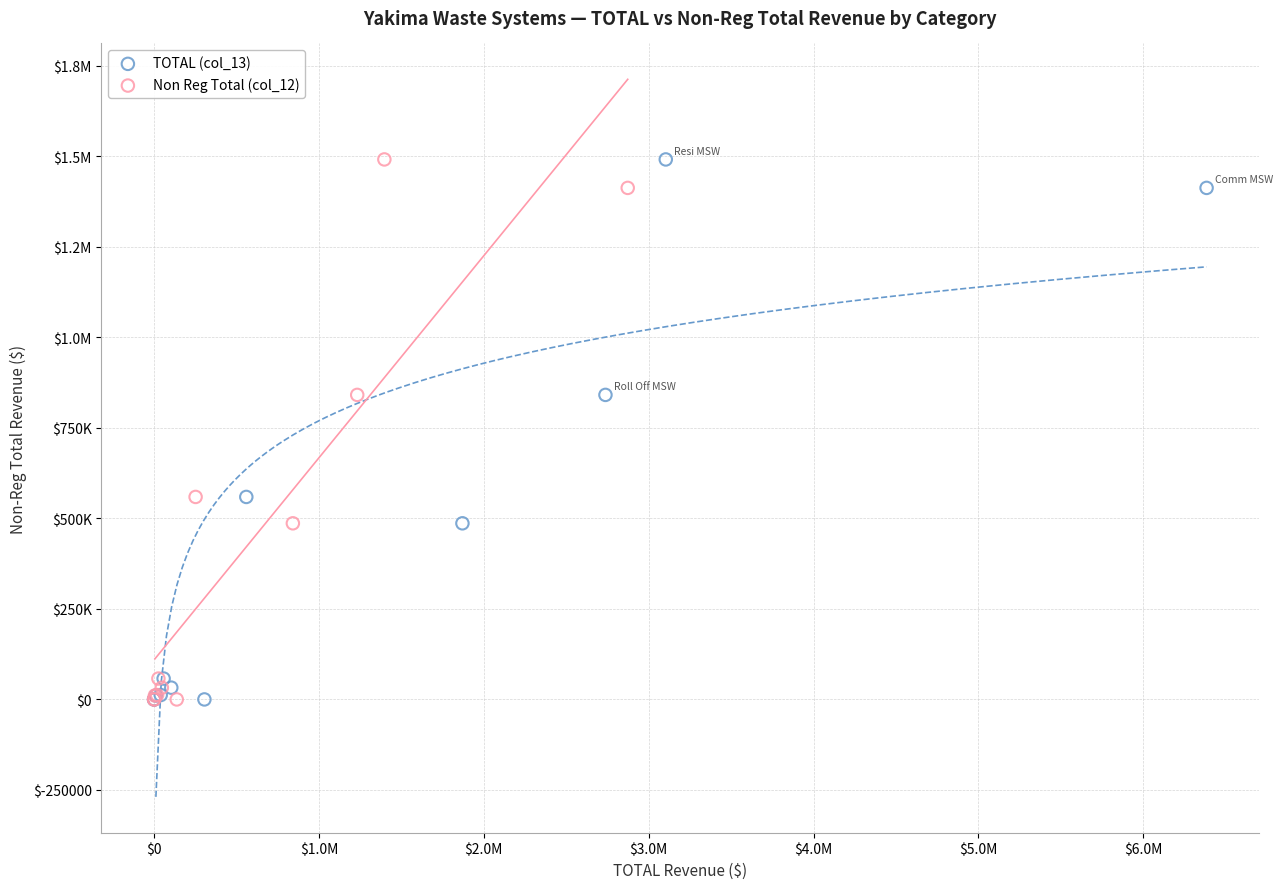

What are all the series names shown in the legend?

TOTAL (col_13), Non Reg Total (col_12)